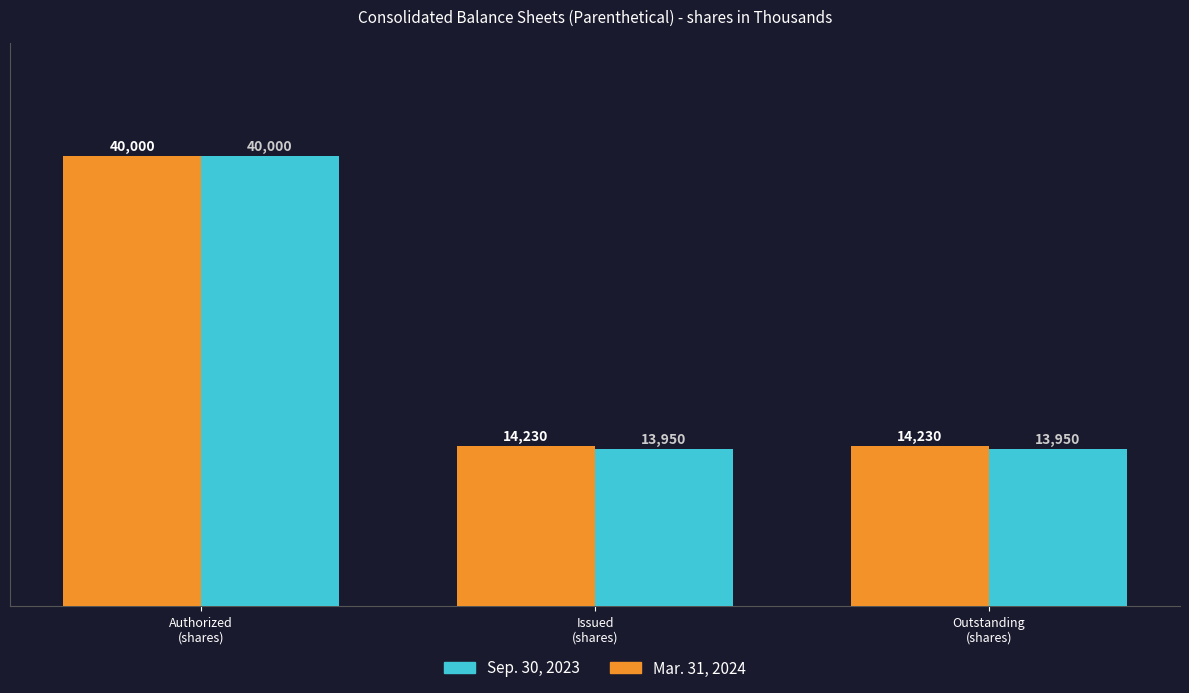

At how many categories does at least one series exceed 39068?

1